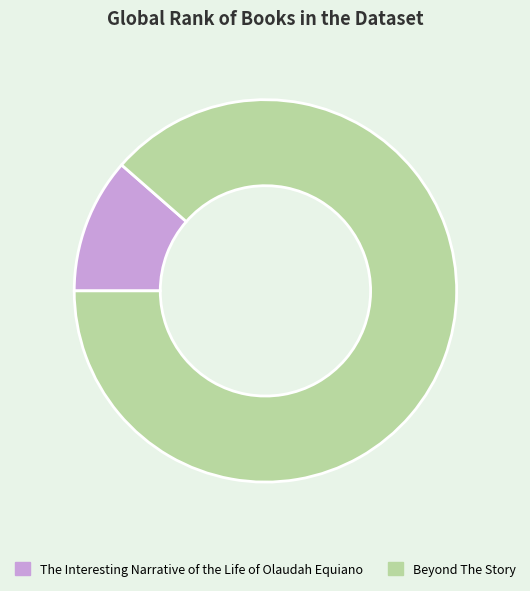

Do Beyond The Story and The Interesting Narrative of the Life of Olaudah Equiano together represent more than half of the pie?

Yes